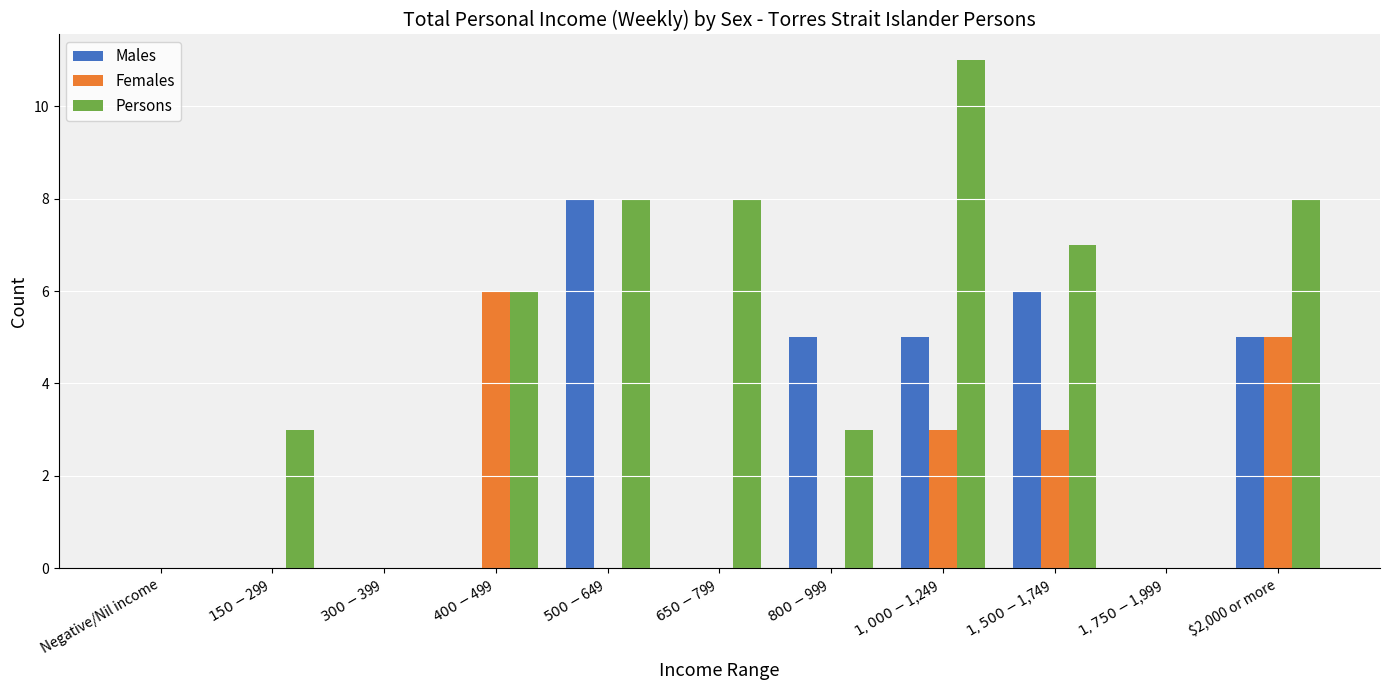

How many distinct data groups are displayed?

3